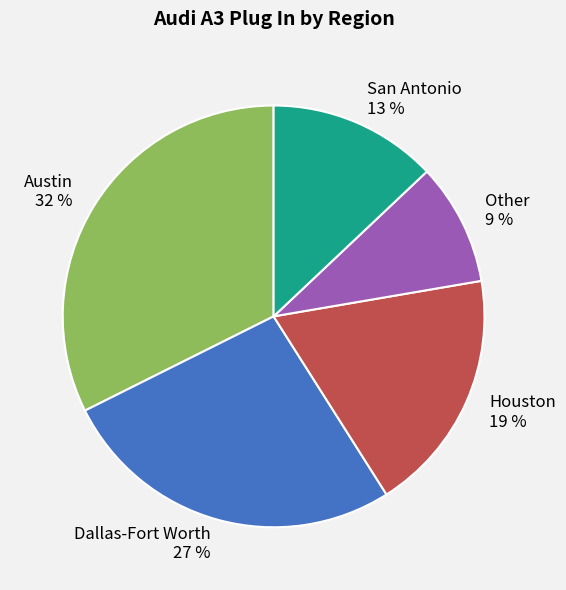

Is there a majority slice in this chart?

No